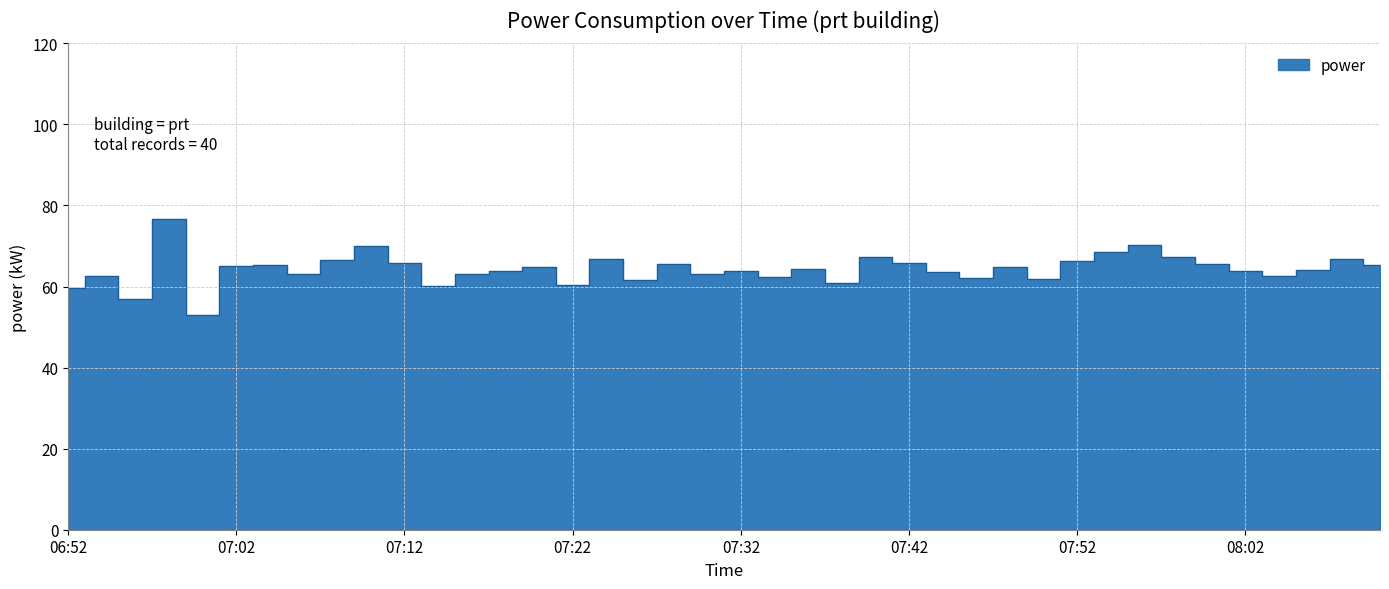

True or false: the data shows 108.1 at 07:12.

False